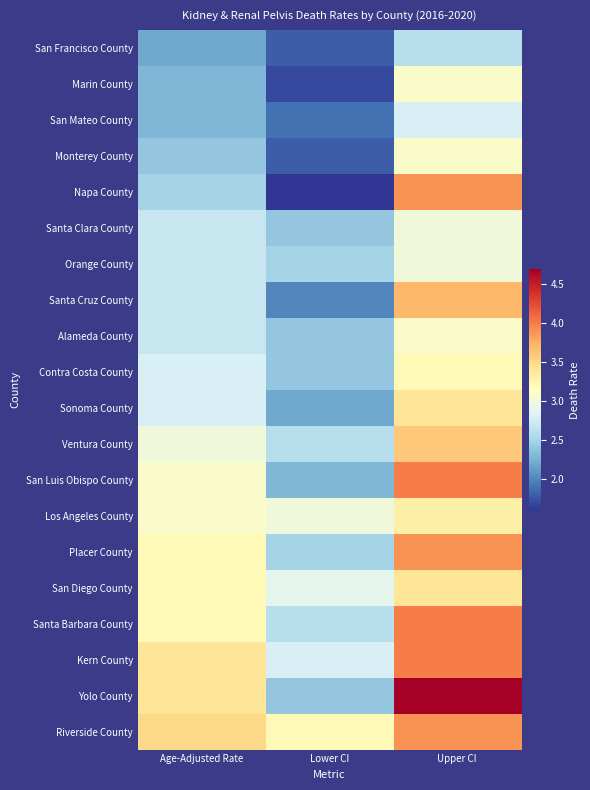

At which category is the sum across all series the highest?

Upper CI